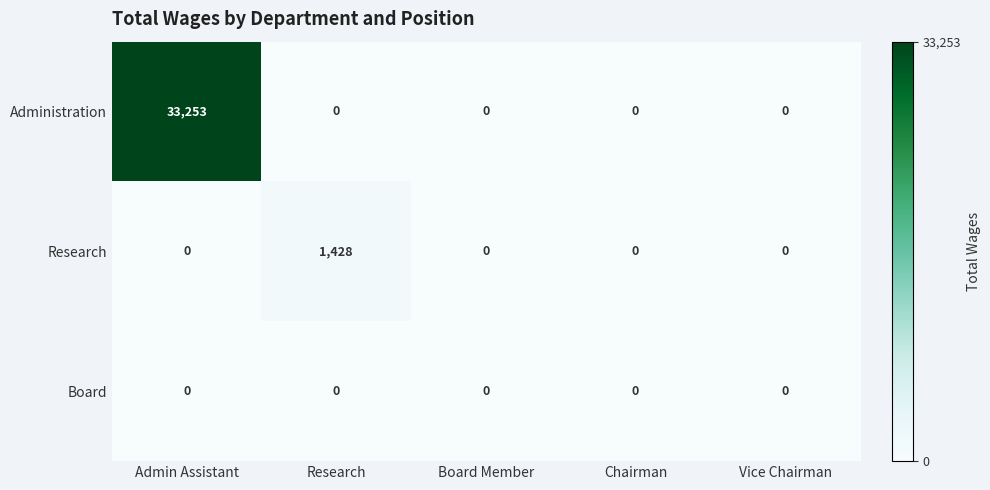

At which category is the sum across all series the highest?

Admin Assistant